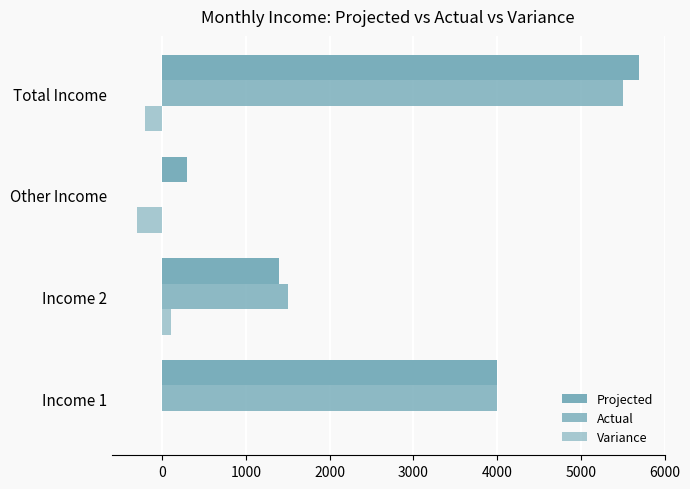

List the series in order of their peak value, highest first.

Projected, Actual, Variance